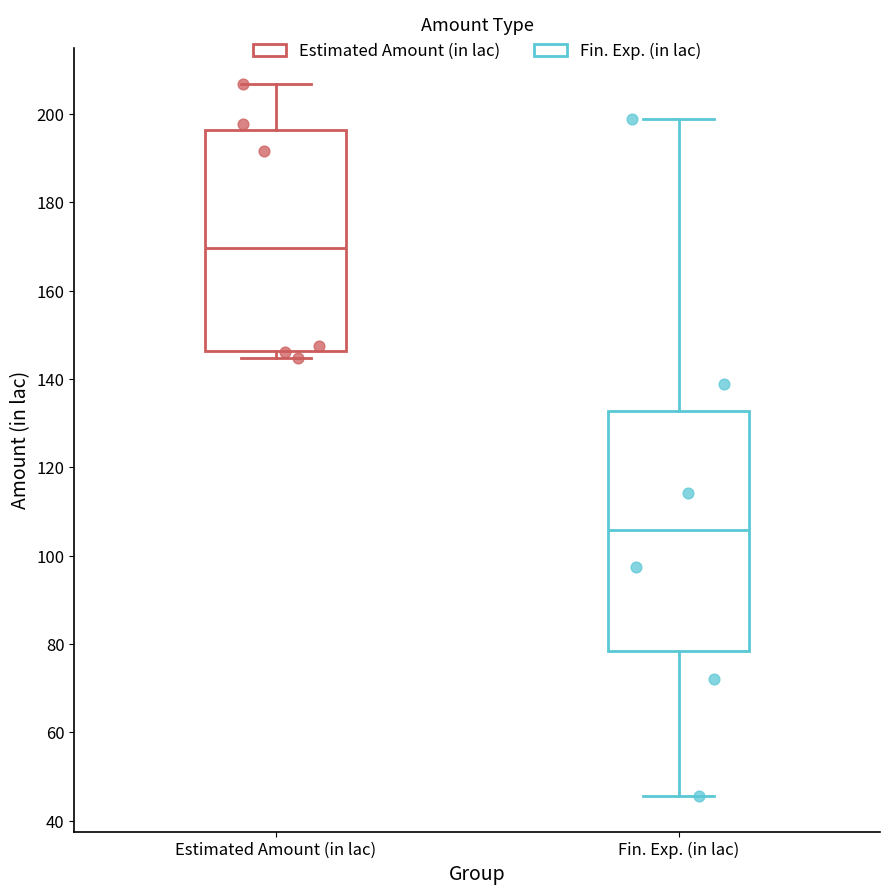

Reading left to right, transcribe this box plot: for each box, give where its median line is, the range the box spans, and where its two whiskers end, as read against the y-axis. The values are not printed on the chart, so give them approximately, as read against the axis.

Estimated Amount (in lac): median 170, box 146 to 196, whiskers 144 to 206
Fin. Exp. (in lac): median 106, box 78 to 132, whiskers 46 to 198